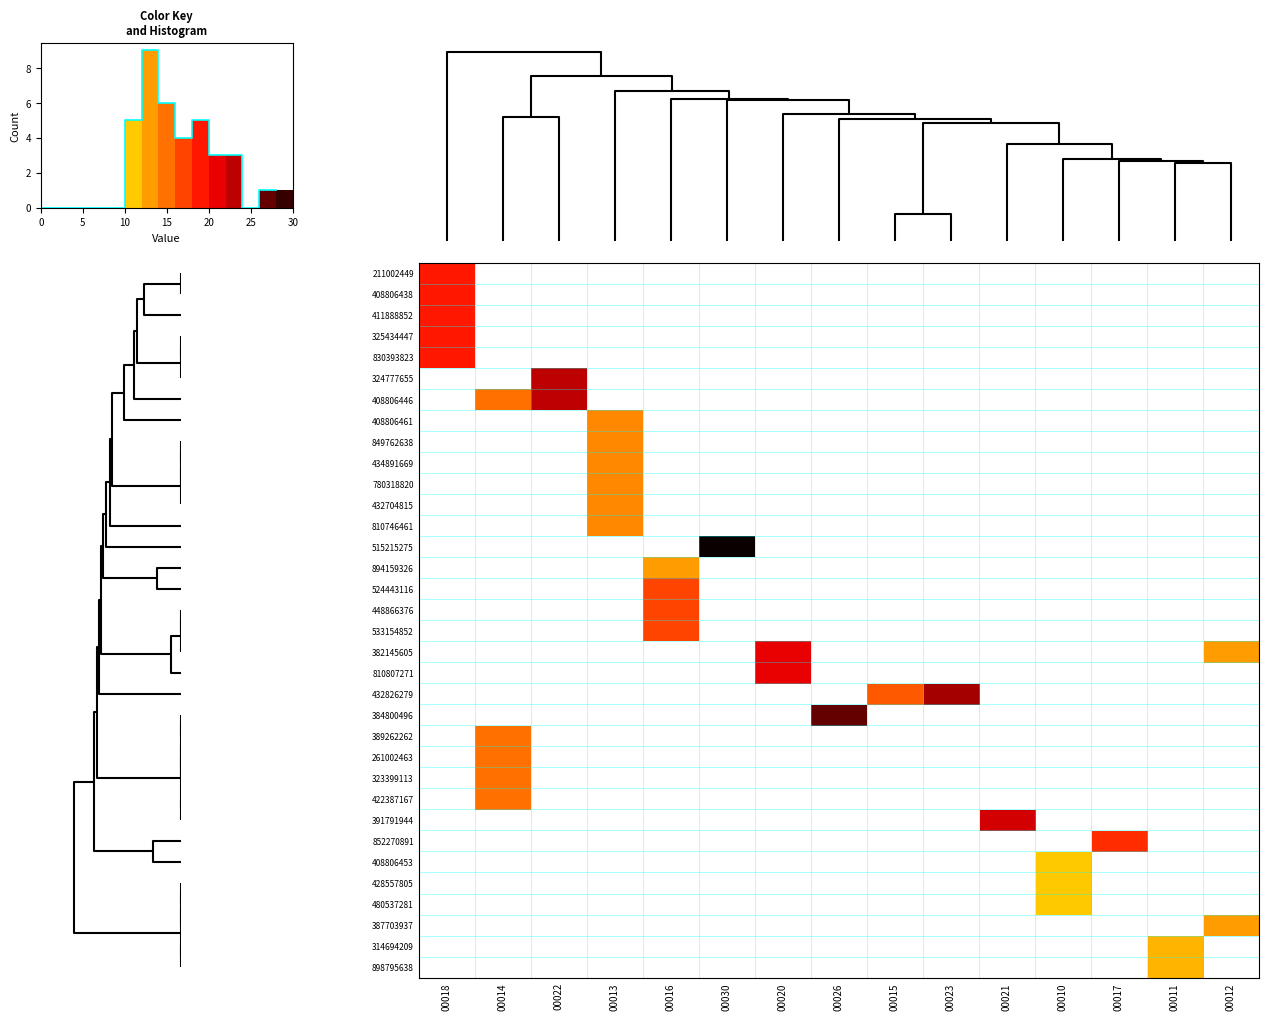

What is the greatest value displayed?

30